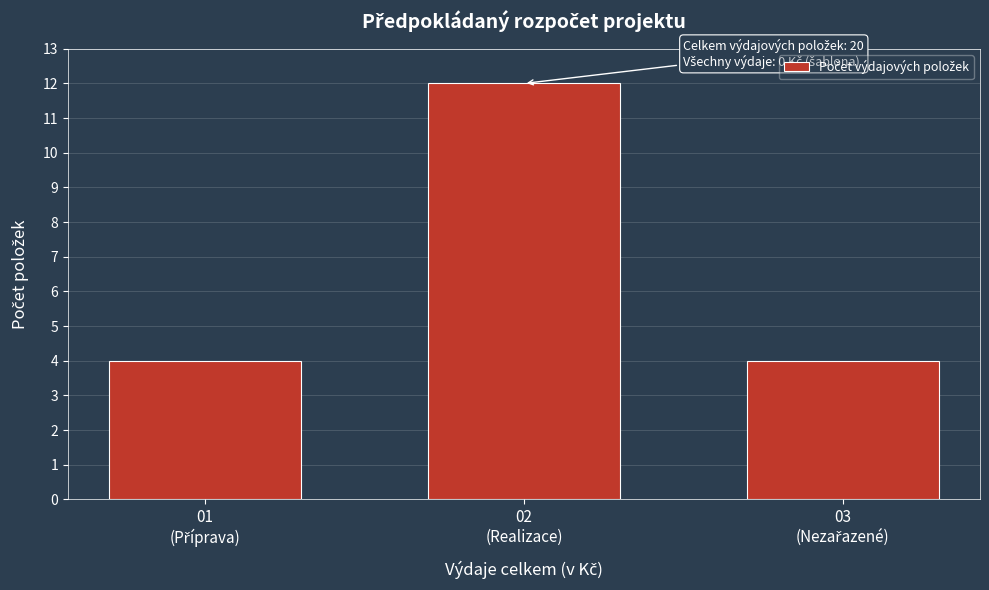

Reading left to right, extract all data points from this chart.

4	12	4